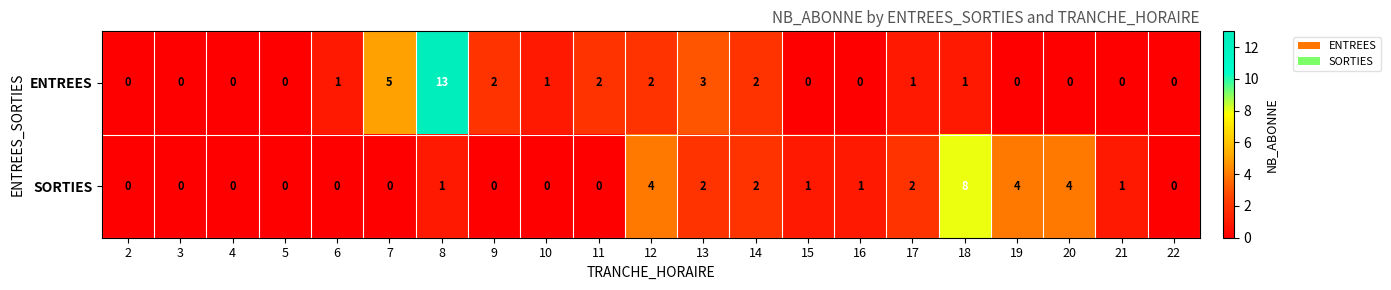

What is the difference between the ENTREES values at 7 and 8?

8